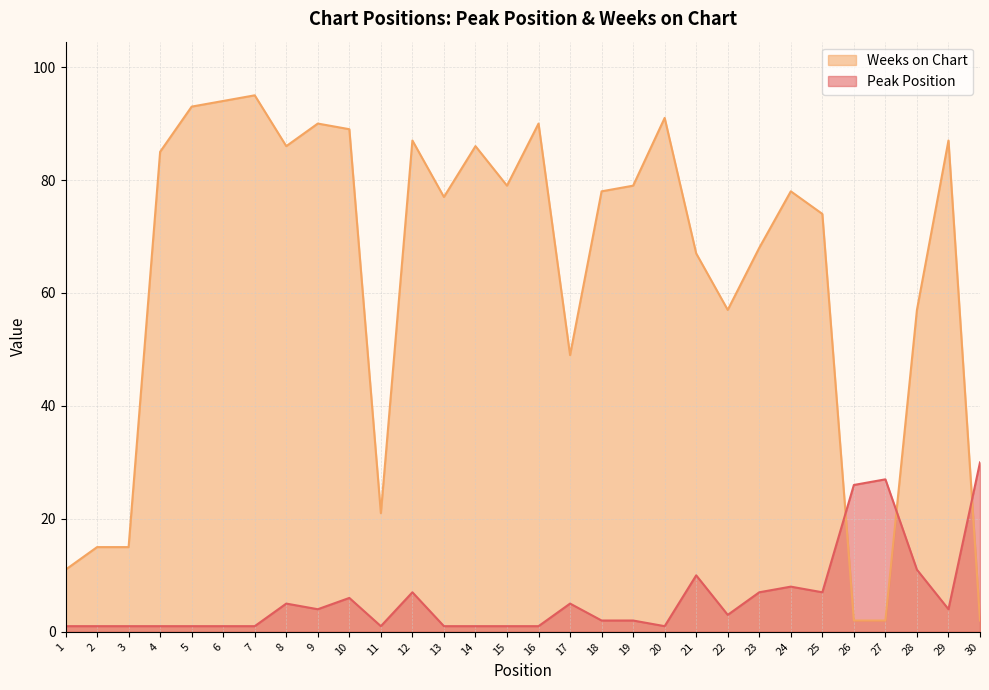

Which series ends up on top after the final intersection of Weeks on Chart and Peak Position?

Peak Position